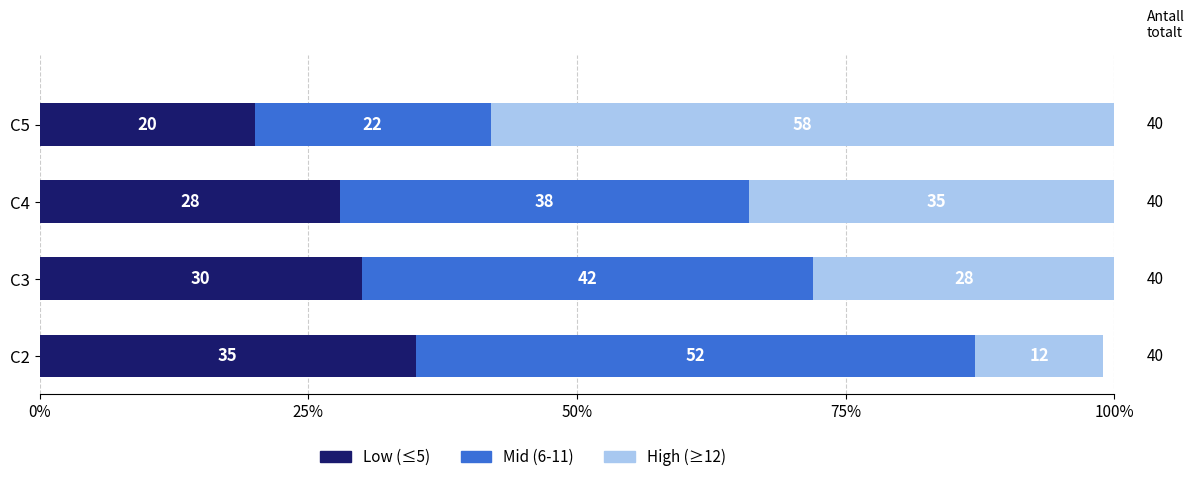

What is the difference between the maximum and second lowest values in the Low (≤5) series?

7